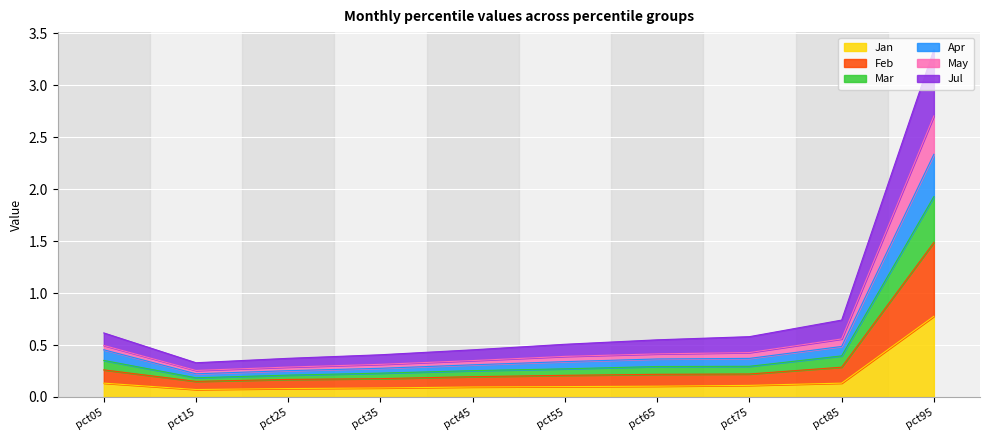

How many lines are shown in the chart?

6